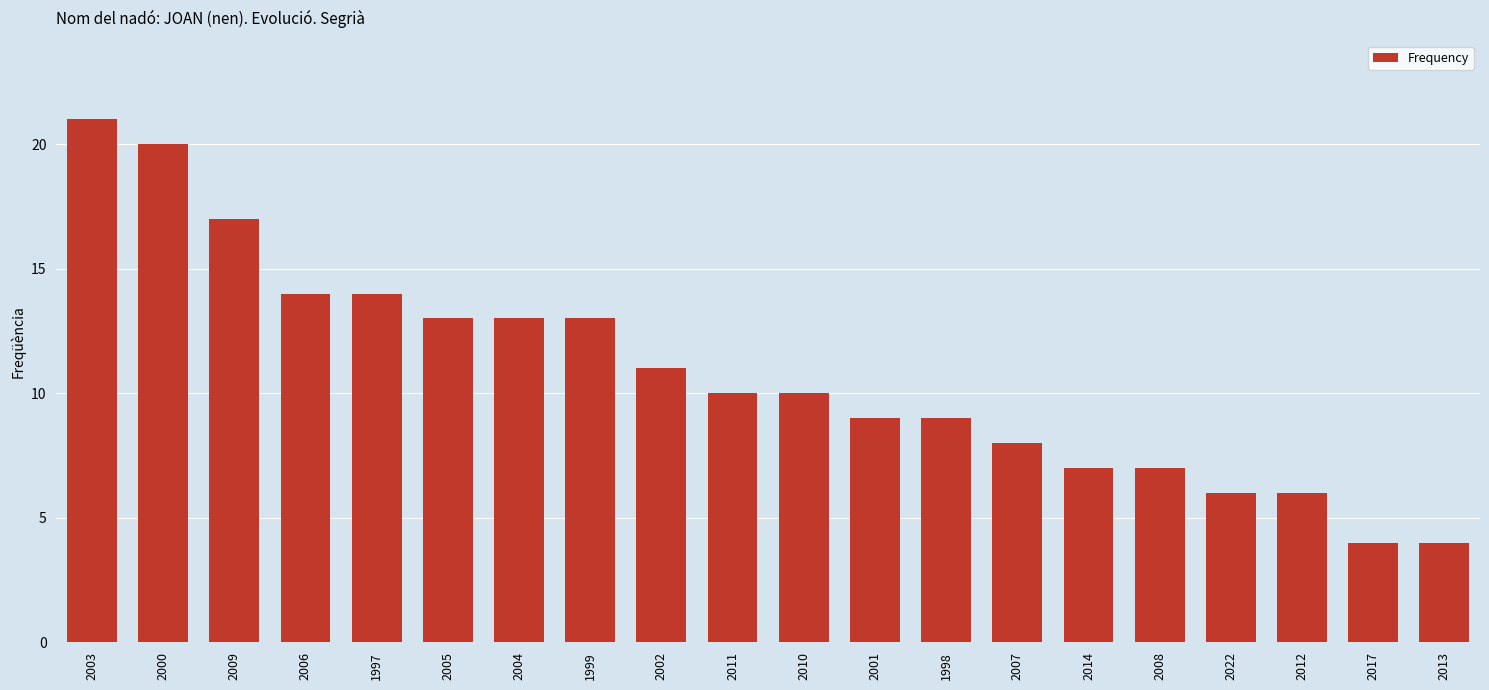

What is the change in value from 2011 to 2012?

-4